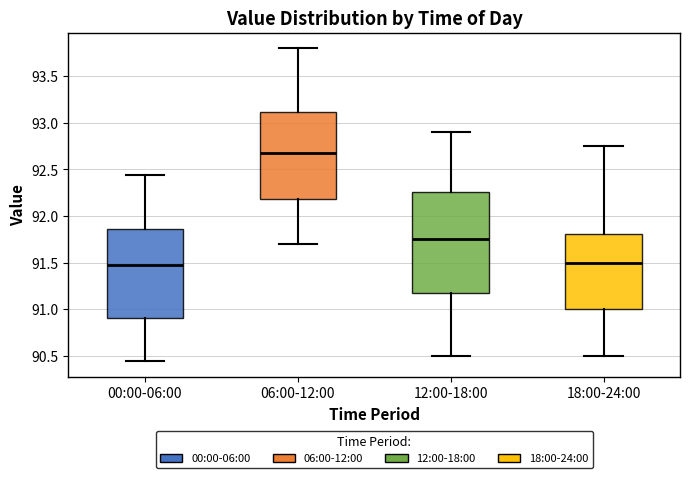

Where does the upper whisker of the box for 12:00-18:00 end on the y-axis? The values are not printed on the chart, so give them approximately, as read against the axis.

92.90